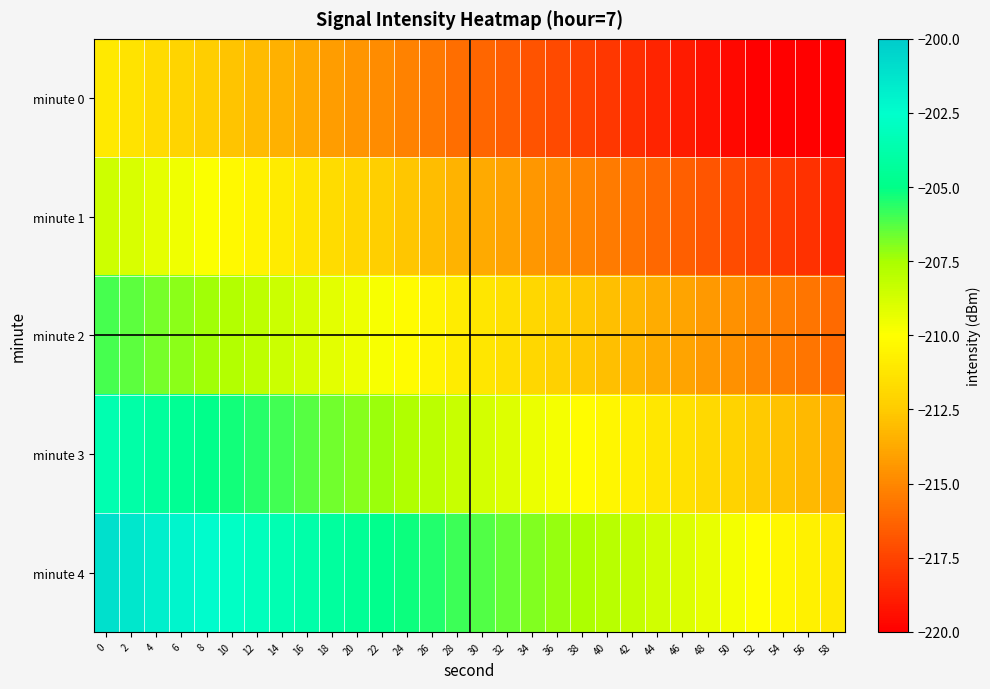

Between 44 and 52, which series saw the biggest shift?

minute 0